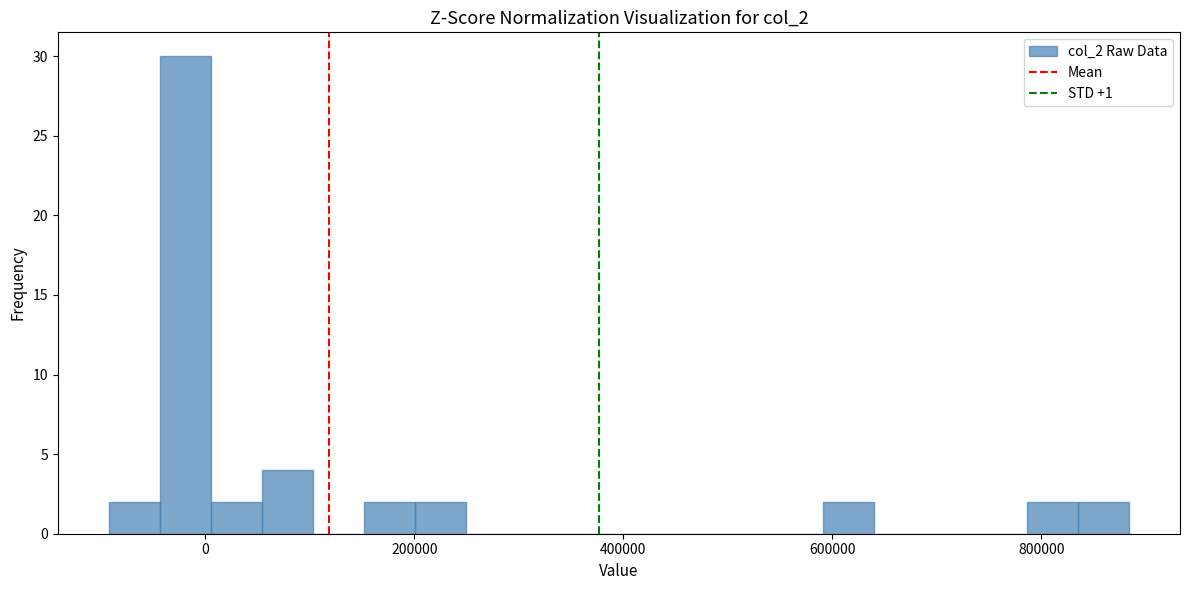

Read against the x-axis, roughly where is the centre of the tallest bar?

-20000